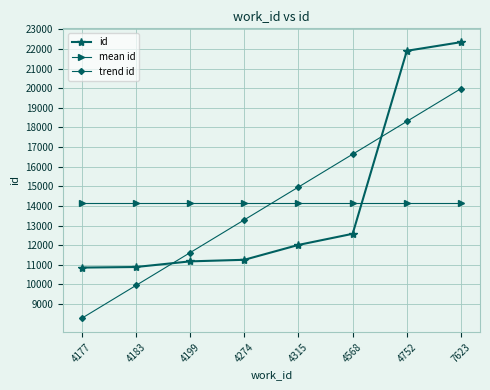

What is the difference between the highest and lowest values at 4183?

4185.2